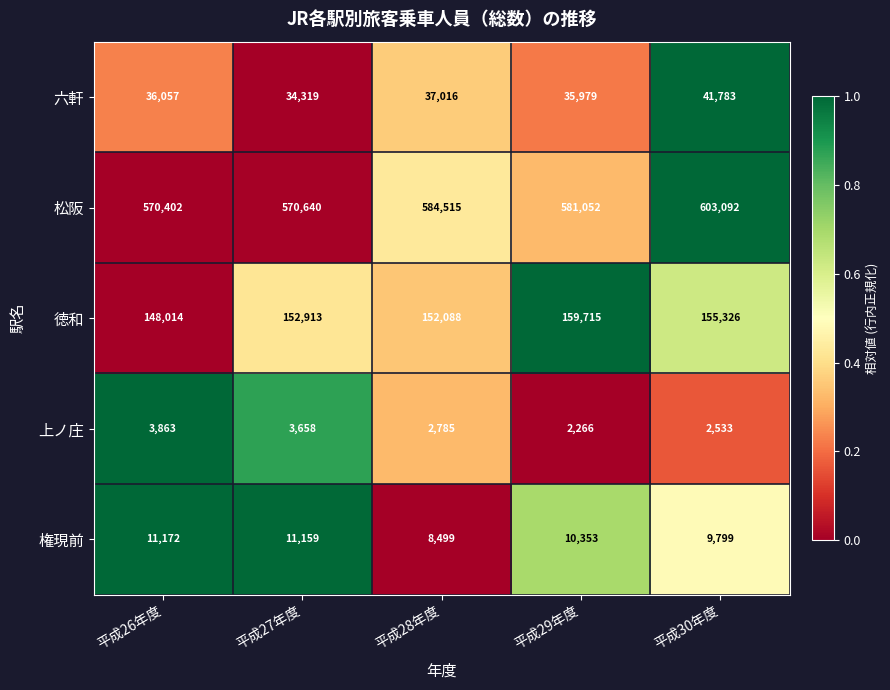

At which category does the chart reach its minimum across all series?

平成29年度